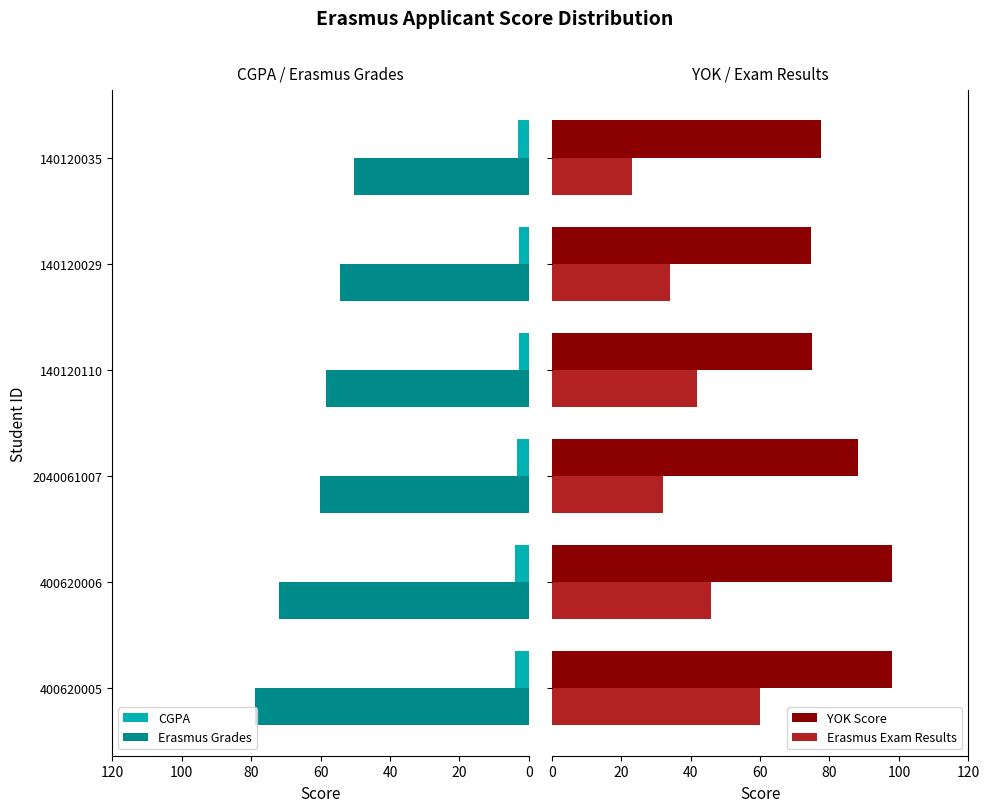

How many data points does each series have?

6